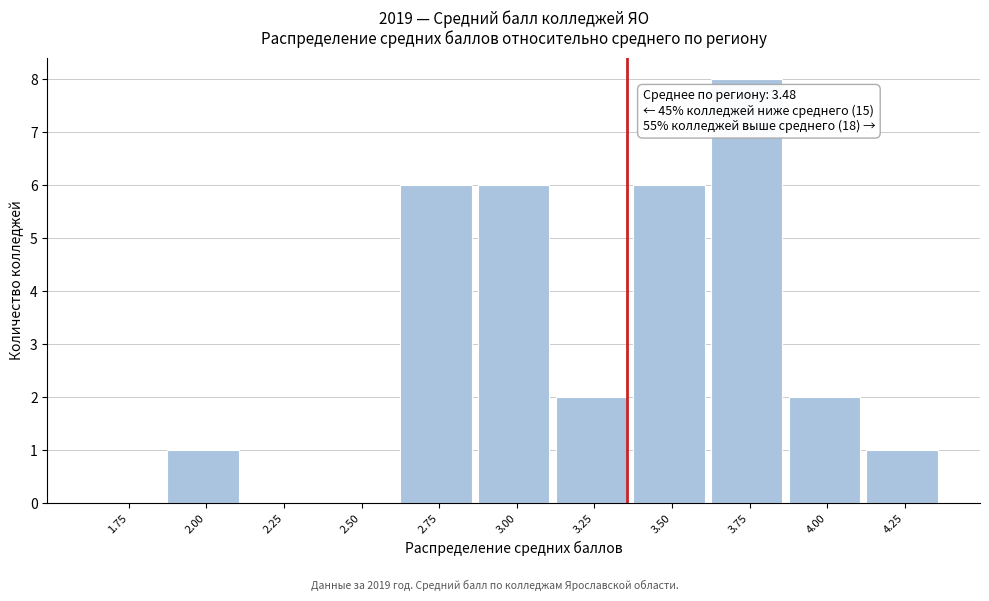

Reading left to right, extract all data points from this chart.

1.75=0	2.00=1	2.25=0	2.50=0	2.75=6	3.00=6	3.25=2	3.50=6	3.75=8	4.00=2	4.25=1